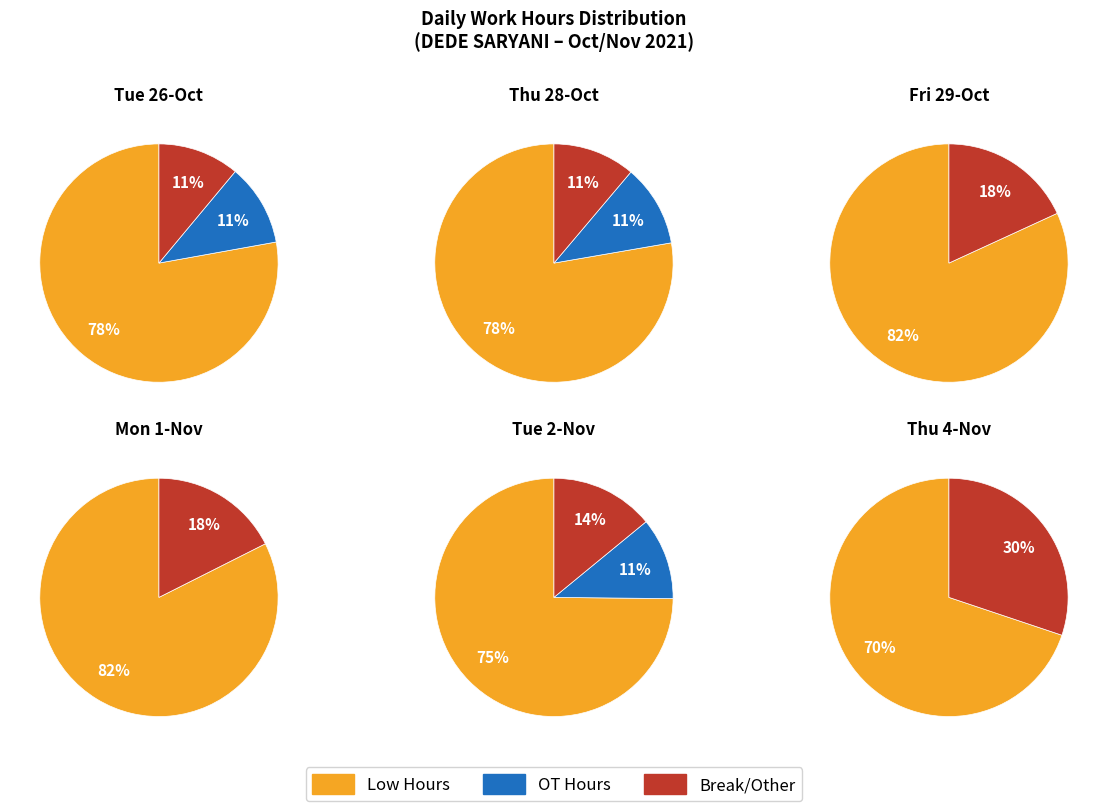

How much of the chart is everything except 10?

90.3%